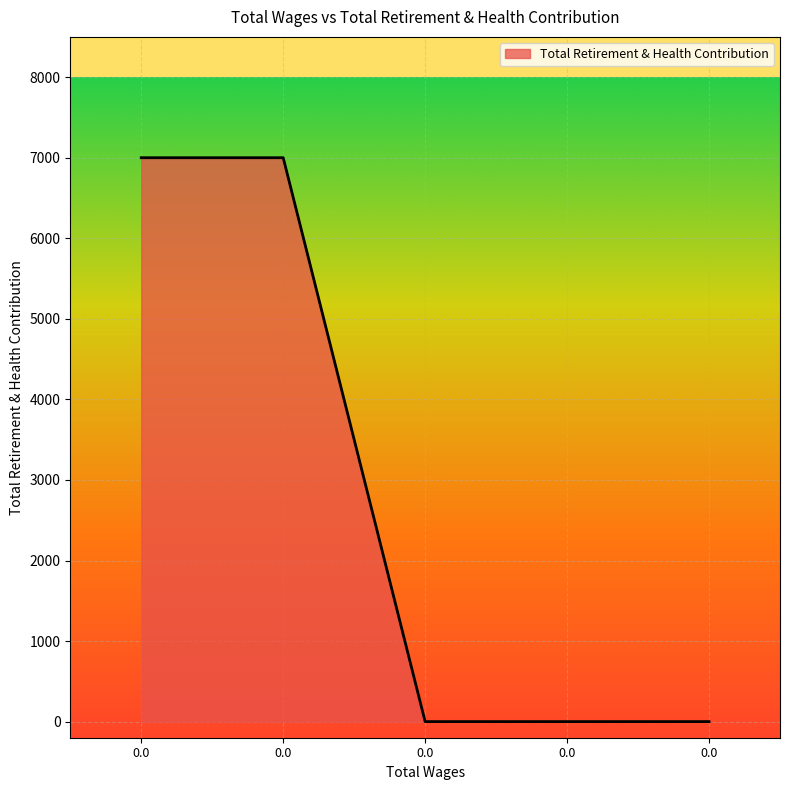

What is the difference between the values at 0.0 and 0.0?

7000